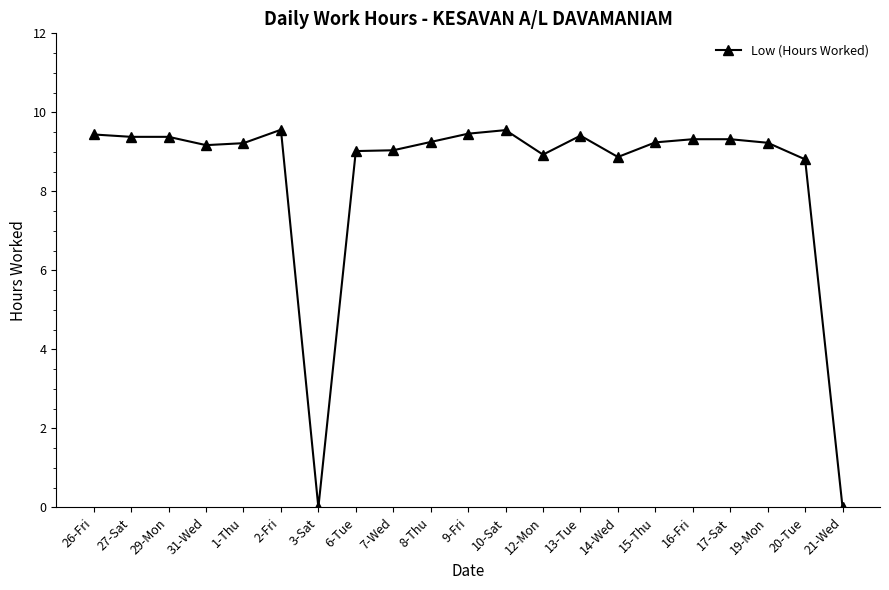

Is it true that the value at 8-Thu is 2.2?

False